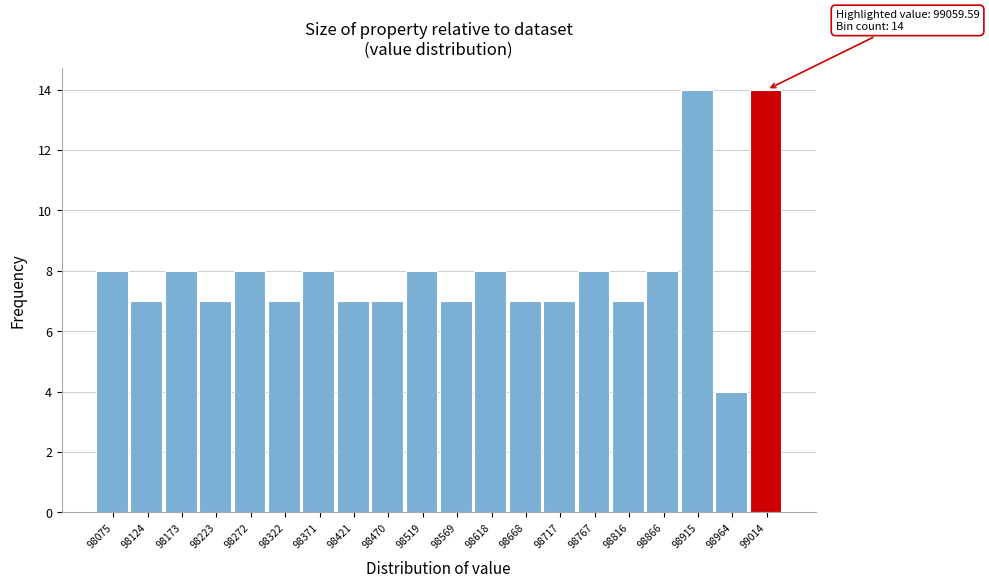

Reading left to right, transcribe all the data shown in this chart.

8	7	8	7	8	7	8	7	7	8	7	8	7	7	8	7	8	14	4	14